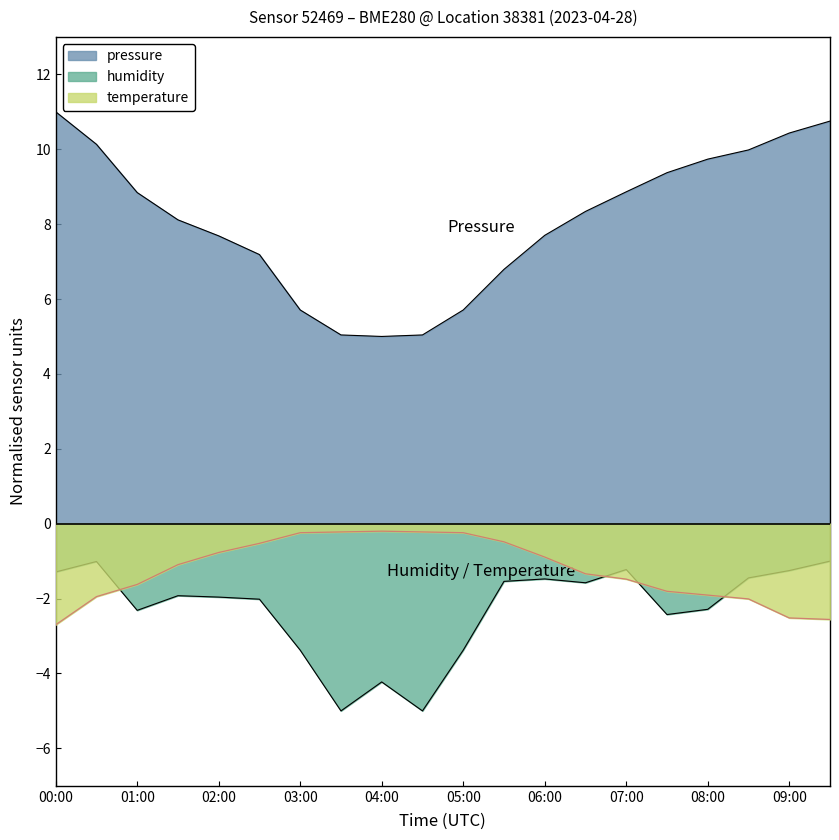

Between 08:00 and 05:00, which is larger?

08:00